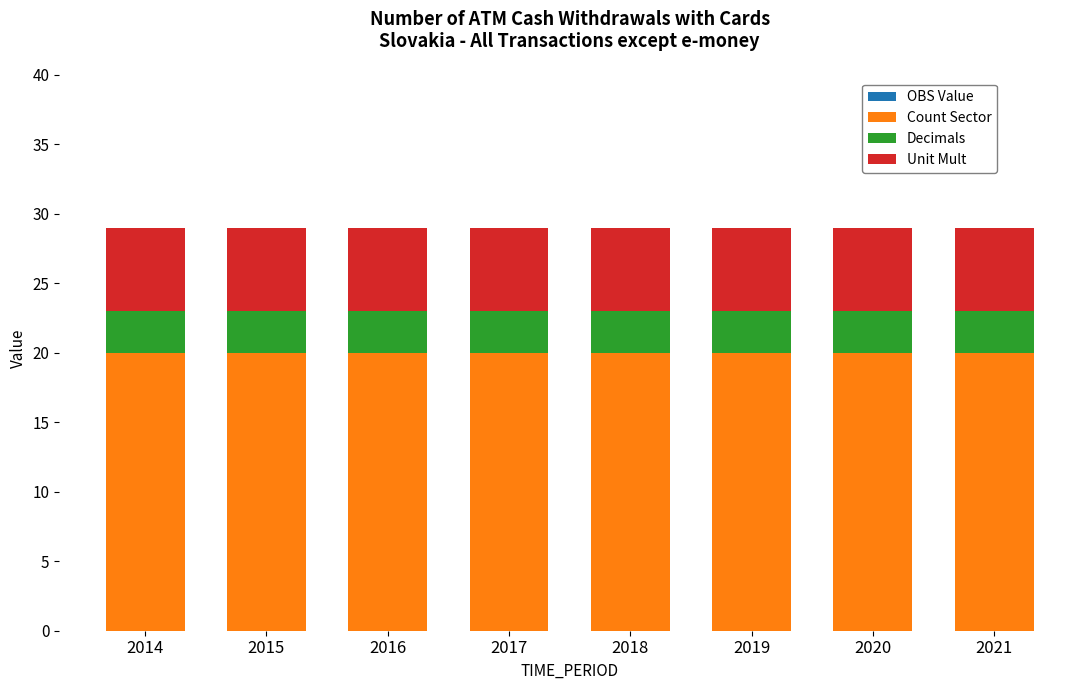

True or false: Count Sector has a value of 20 at 2018.

True